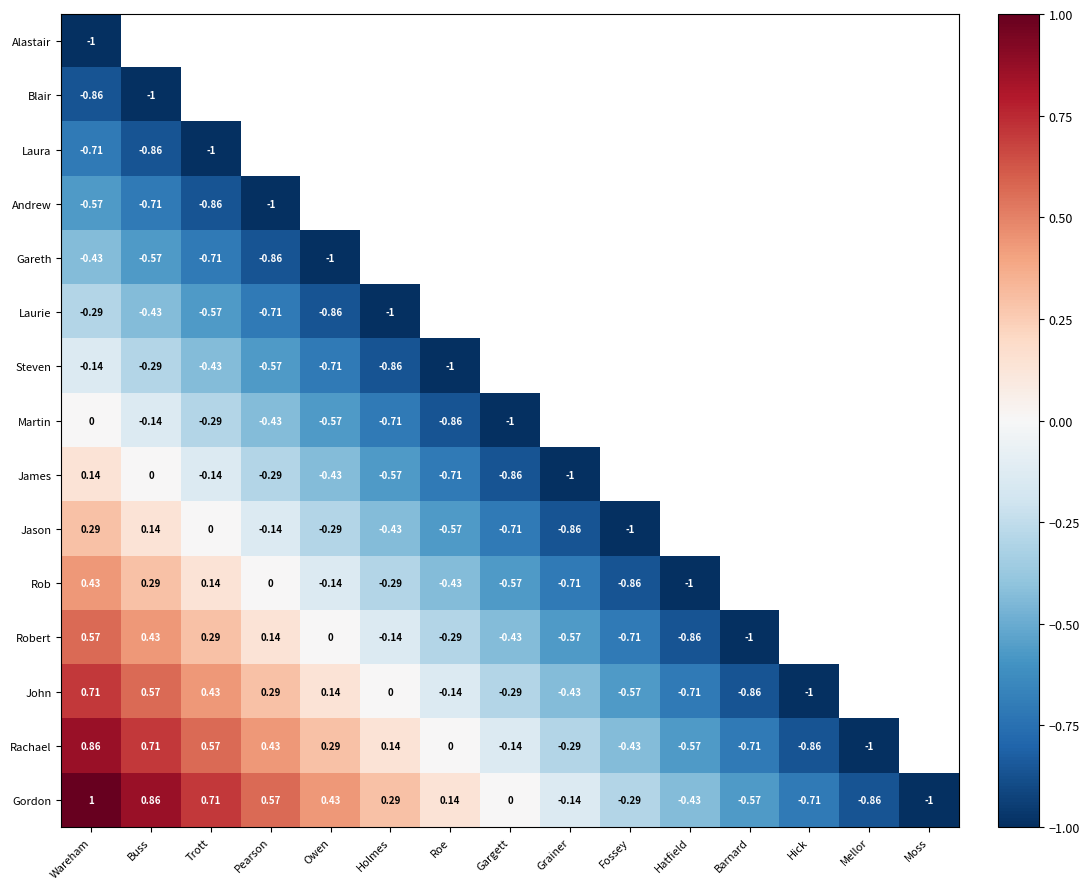

At Wareham, list the series in order from smallest to largest.

Alastair, Blair, Laura, Andrew, Gareth, Laurie, Steven, Martin, James, Jason, Rob, Robert, John, Rachael, Gordon